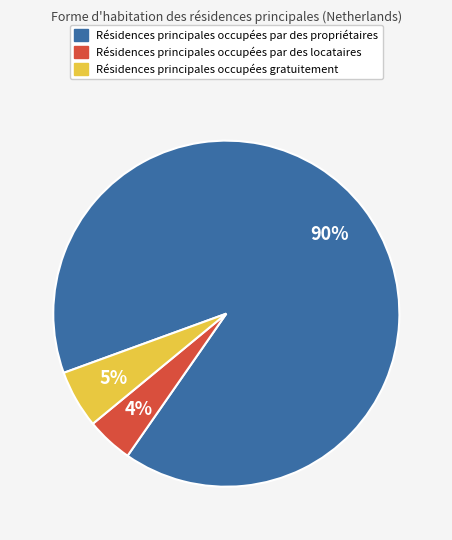

Rank the categories by value from lowest to highest.

Résidences principales occupées par des locataires, Résidences principales occupées gratuitement, Résidences principales occupées par des propriétaires